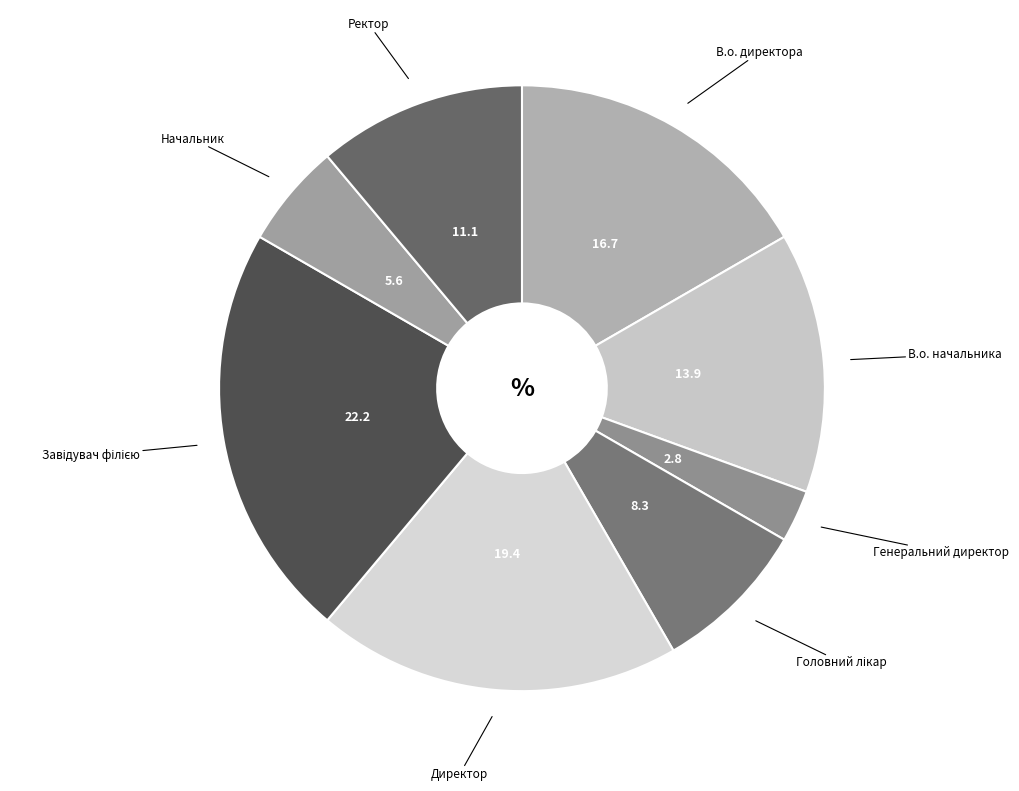

What is the smallest slice in the pie chart?

Генеральний директор